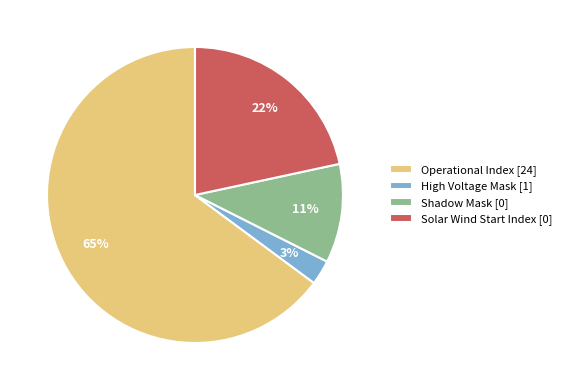

What percentage is the High Voltage Mask [1] slice, to the nearest percent?

3%